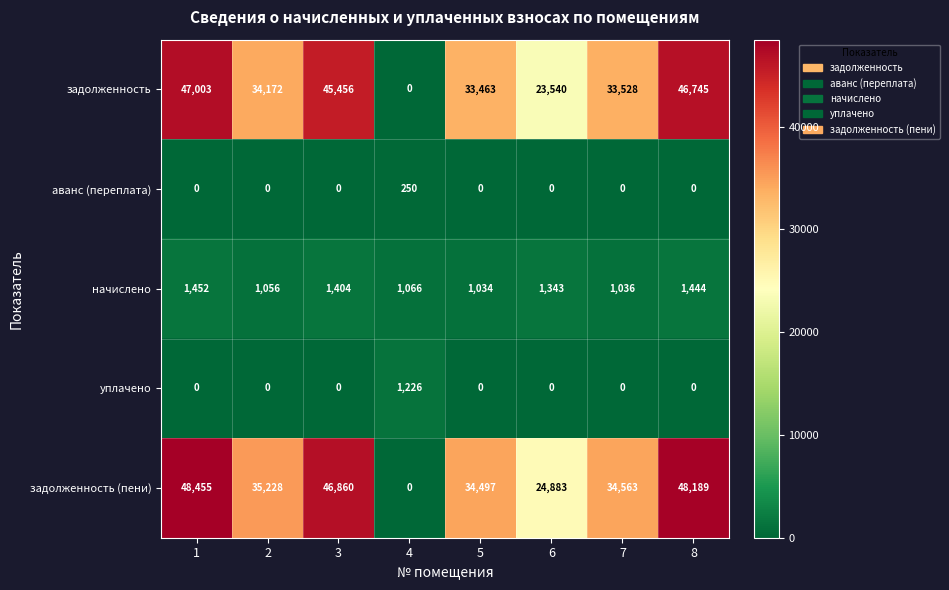

Between 2 and 8, which series saw the biggest shift?

задолженность (пени)